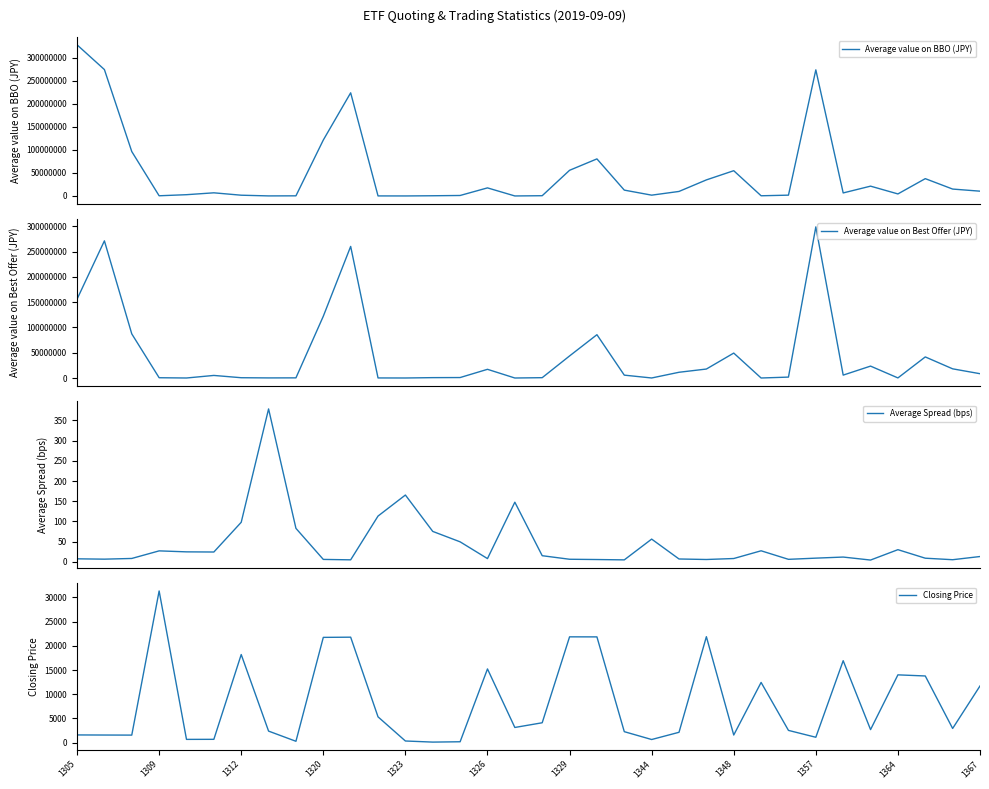

At which label is Closing Price closest to 15716?

1326